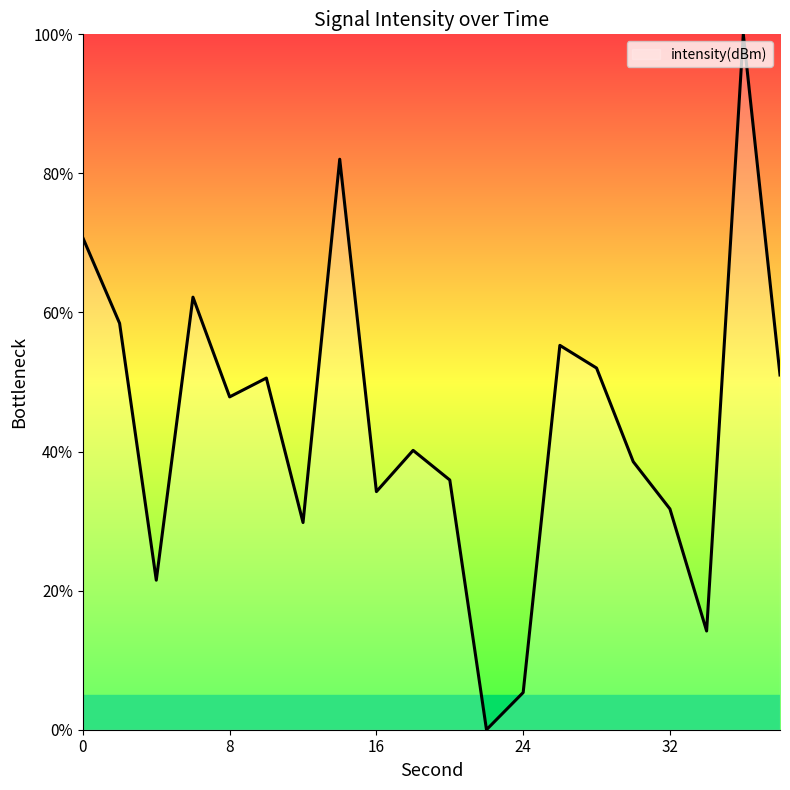

What is the greatest value displayed?

100.0